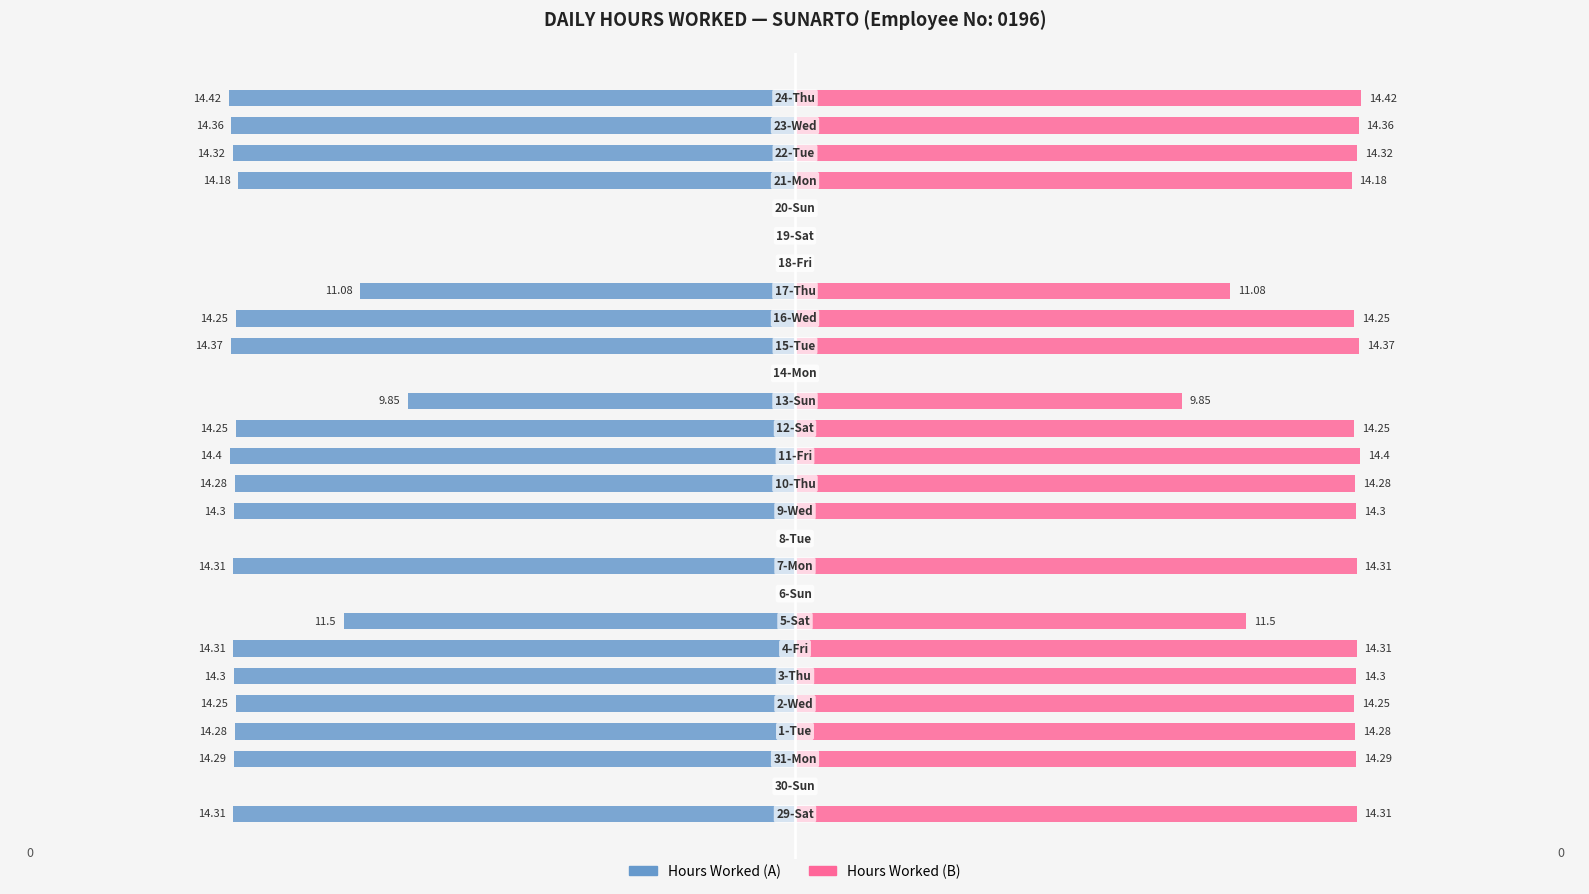

How many distinct data groups are displayed?

2